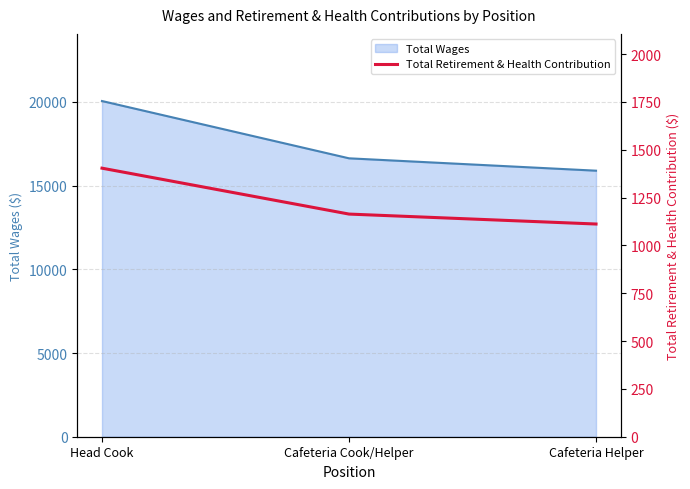

How many data points does each series have?

3